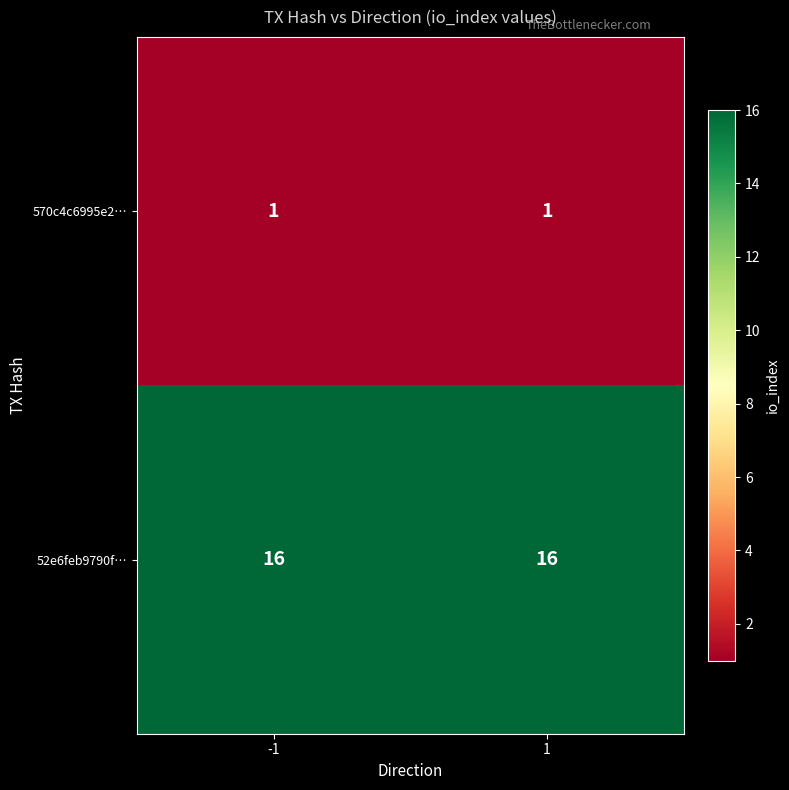

What is the difference between the highest and lowest values at -1?

15